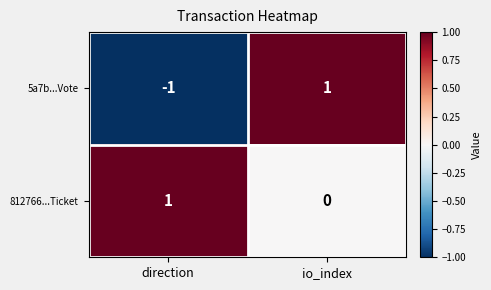

At which label does 5a7b...Vote reach its minimum?

direction